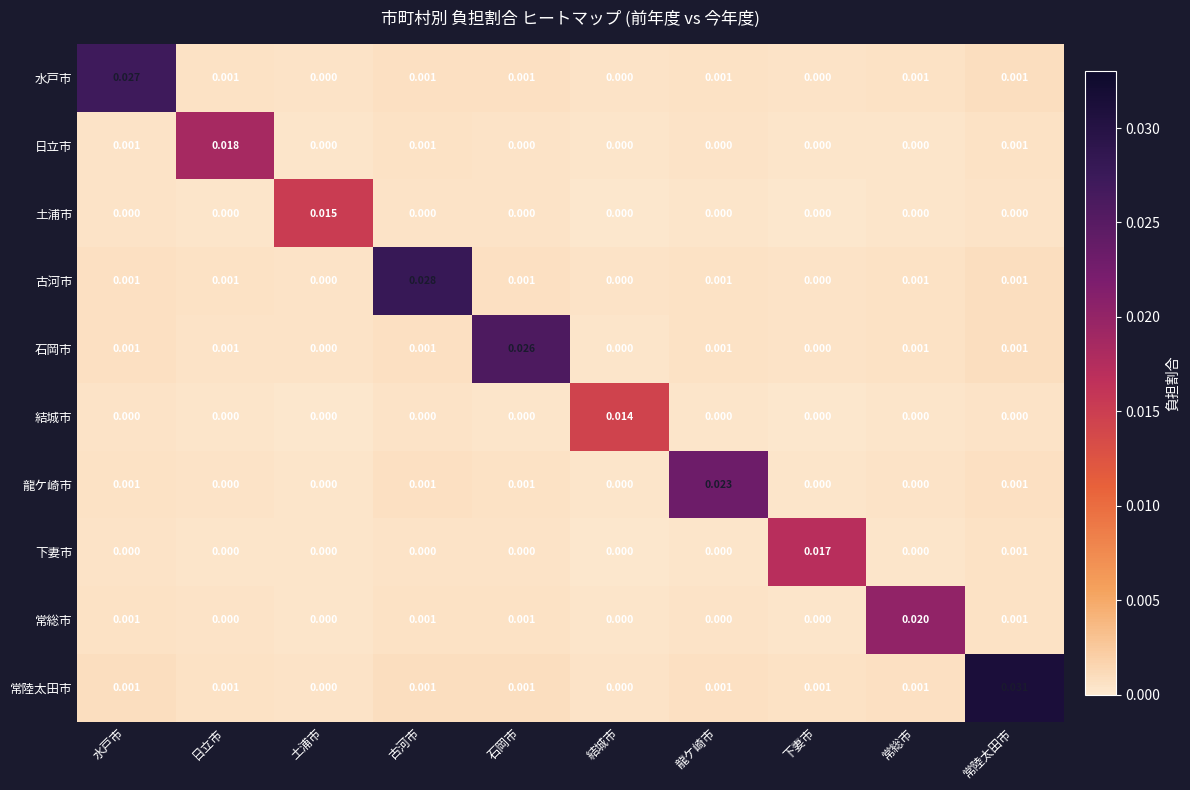

How many distinct data groups are displayed?

10